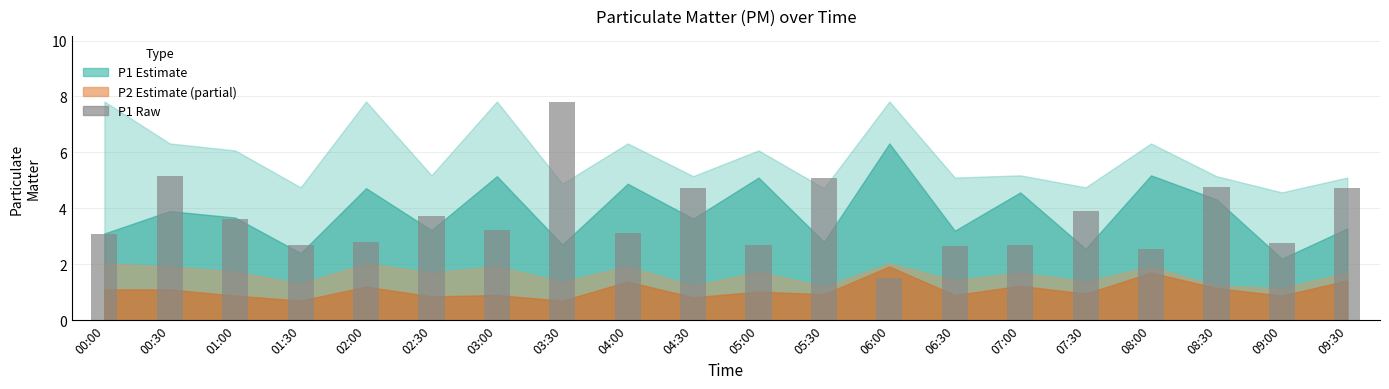

What is the change in value from 08:00 to 08:30?

+2.2